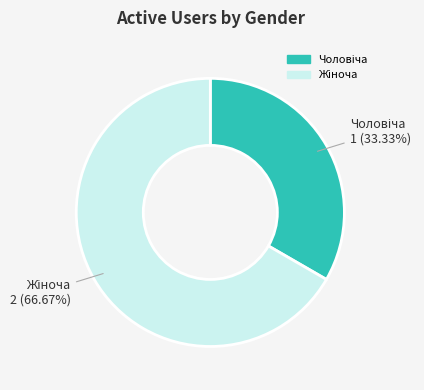

Does any single category account for the majority?

Yes